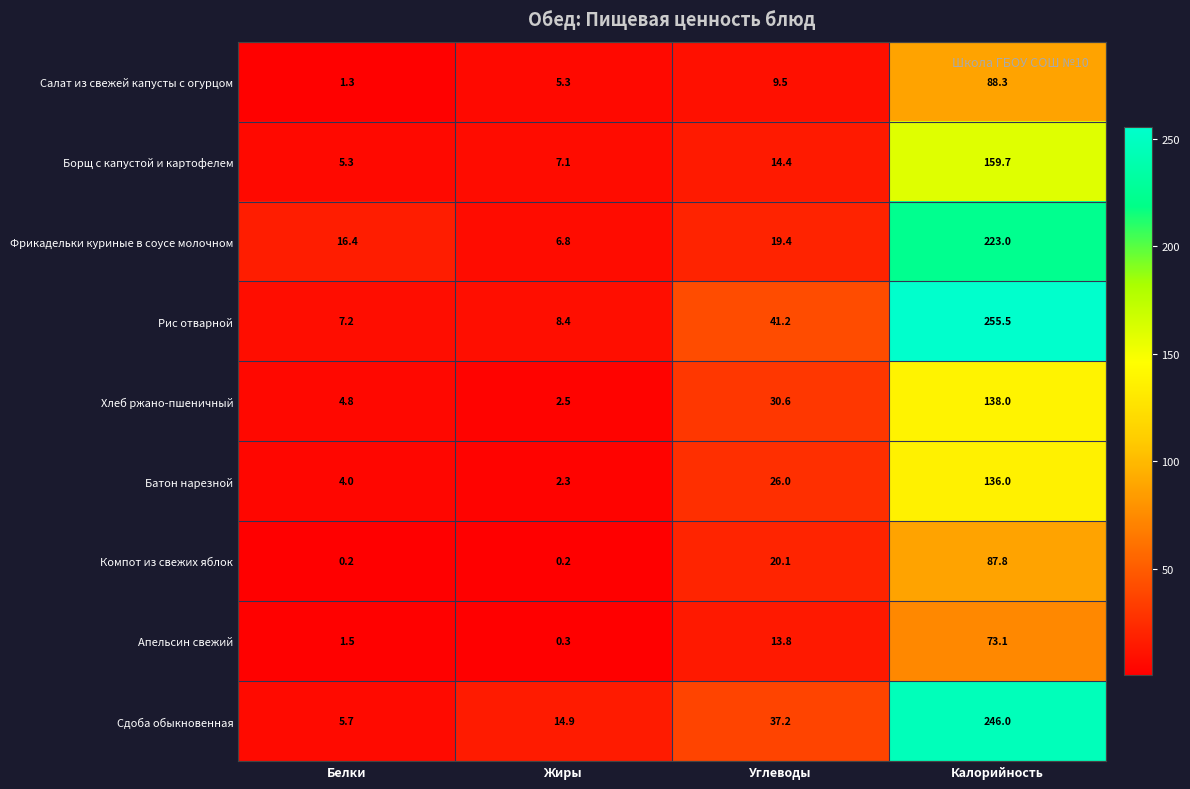

Which series changed the most between Белки and Углеводы?

Рис отварной